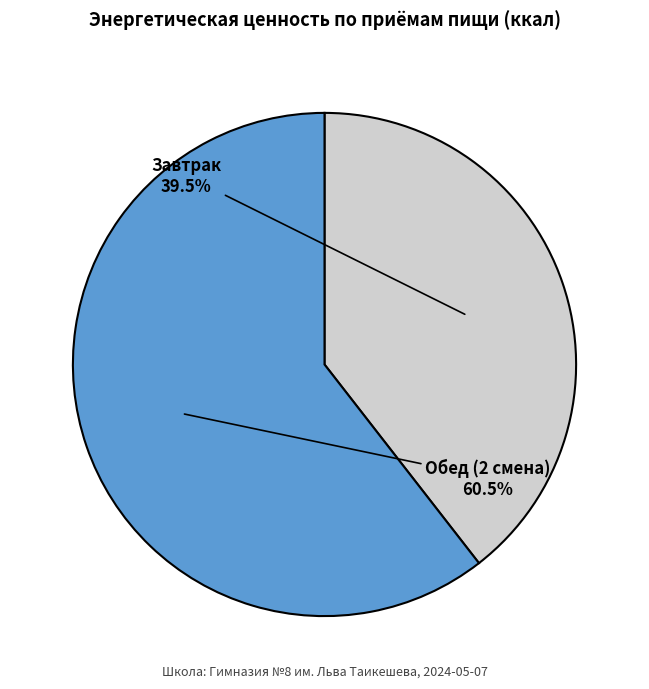

To the nearest percent, what is the average slice percentage?

50%